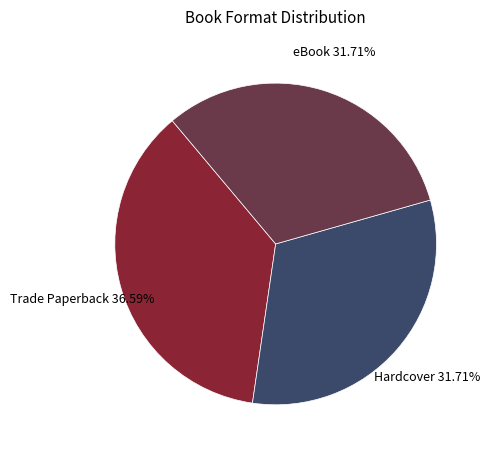

Does eBook represent more than half of the total?

No